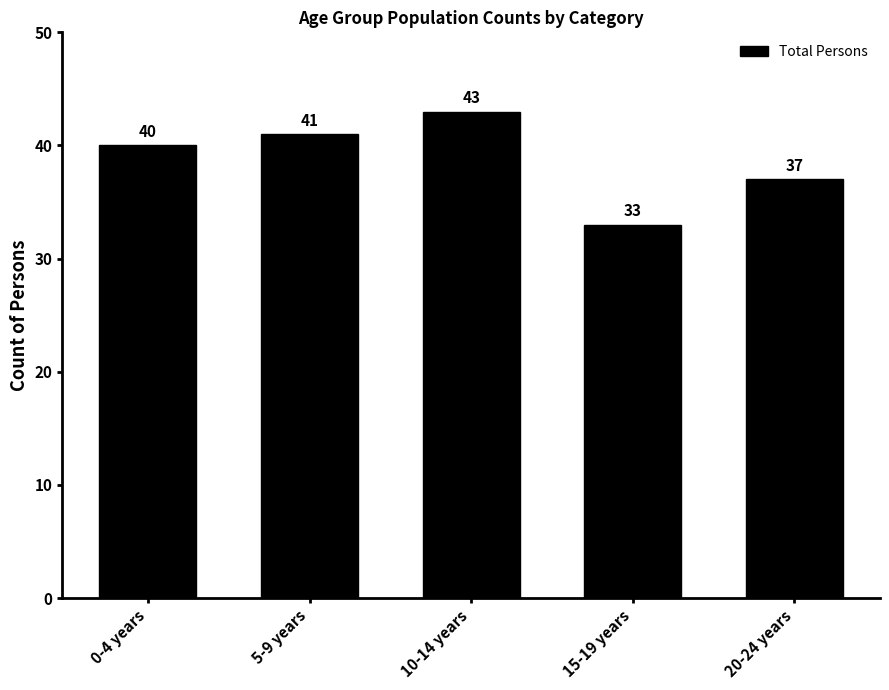

Reading left to right, transcribe all the data shown in this chart.

40	41	43	33	37